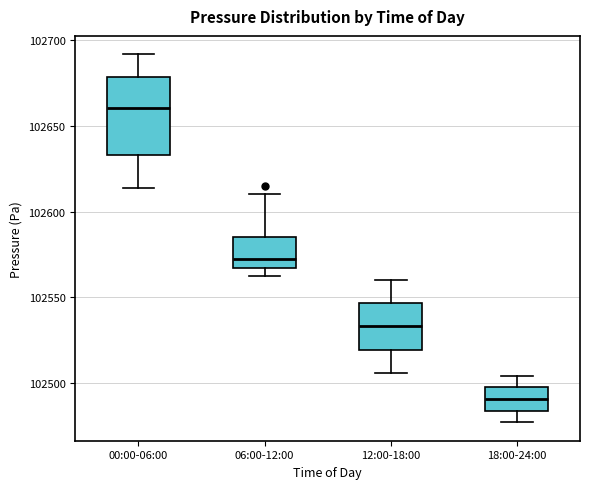

Reading left to right, transcribe this box plot: for each box, give where its median line is, the range the box spans, and where its two whiskers end, as read against the y-axis. The values are not printed on the chart, so give them approximately, as read against the axis.

00:00-06:00: median 102660, box 102635 to 102680, whiskers 102615 to 102690
06:00-12:00: median 102575, box 102565 to 102585, whiskers 102560 to 102610
12:00-18:00: median 102535, box 102520 to 102545, whiskers 102505 to 102560
18:00-24:00: median 102490, box 102485 to 102495, whiskers 102475 to 102505